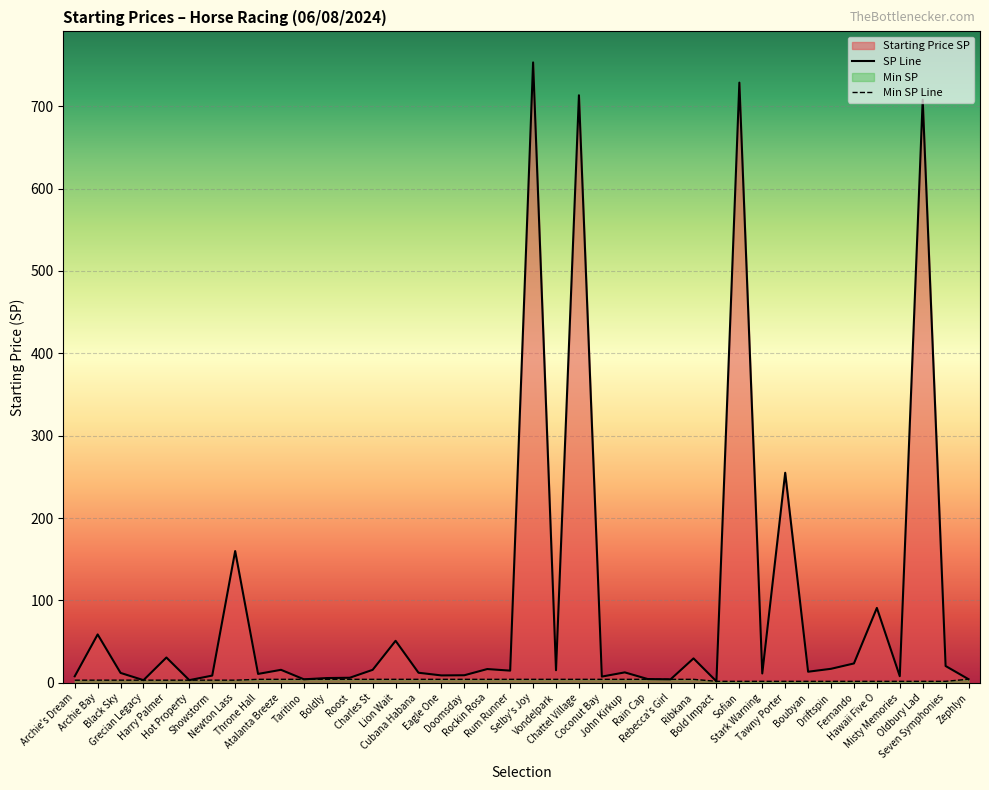

At which category is the sum across all series the highest?

Selby's Joy